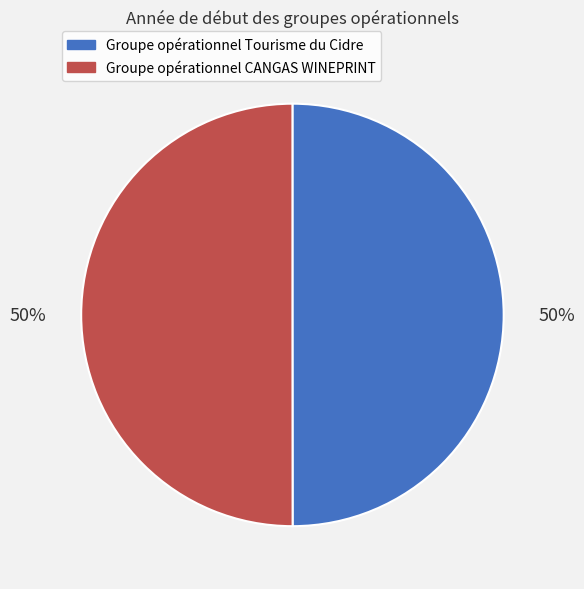

Do Groupe opérationnel Tourisme du Cidre and Groupe opérationnel CANGAS WINEPRINT together represent more than half of the pie?

Yes